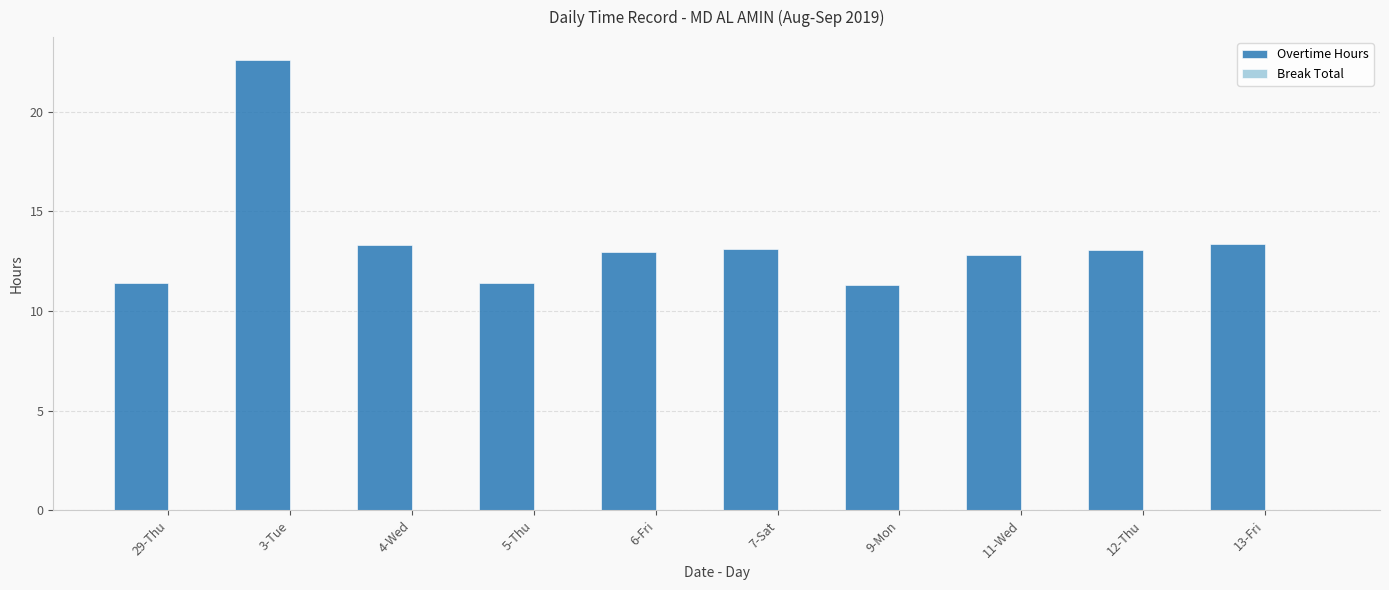

What is the difference between the maximum and minimum values?

11.3